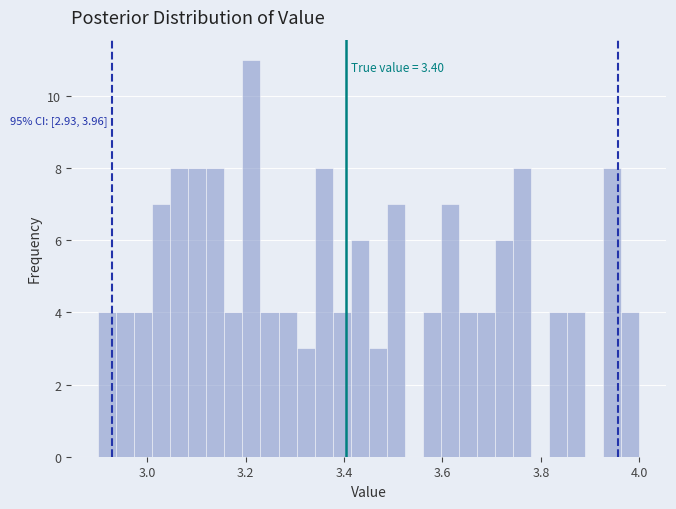

Read against the x-axis, roughly where is the centre of the tallest bar?

3.22